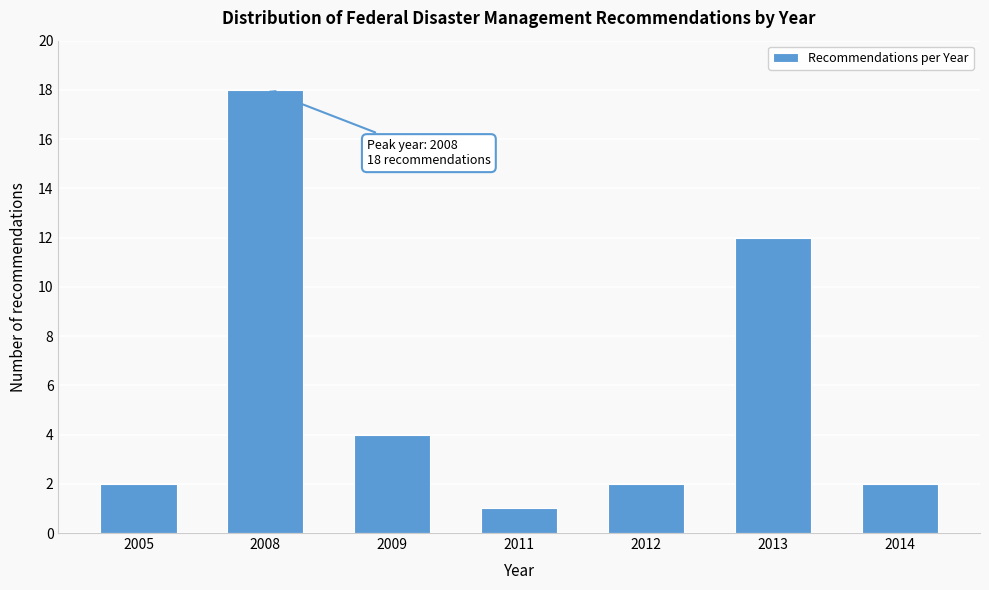

Reading right to left, extract all data points from this chart.

2	12	2	1	4	18	2